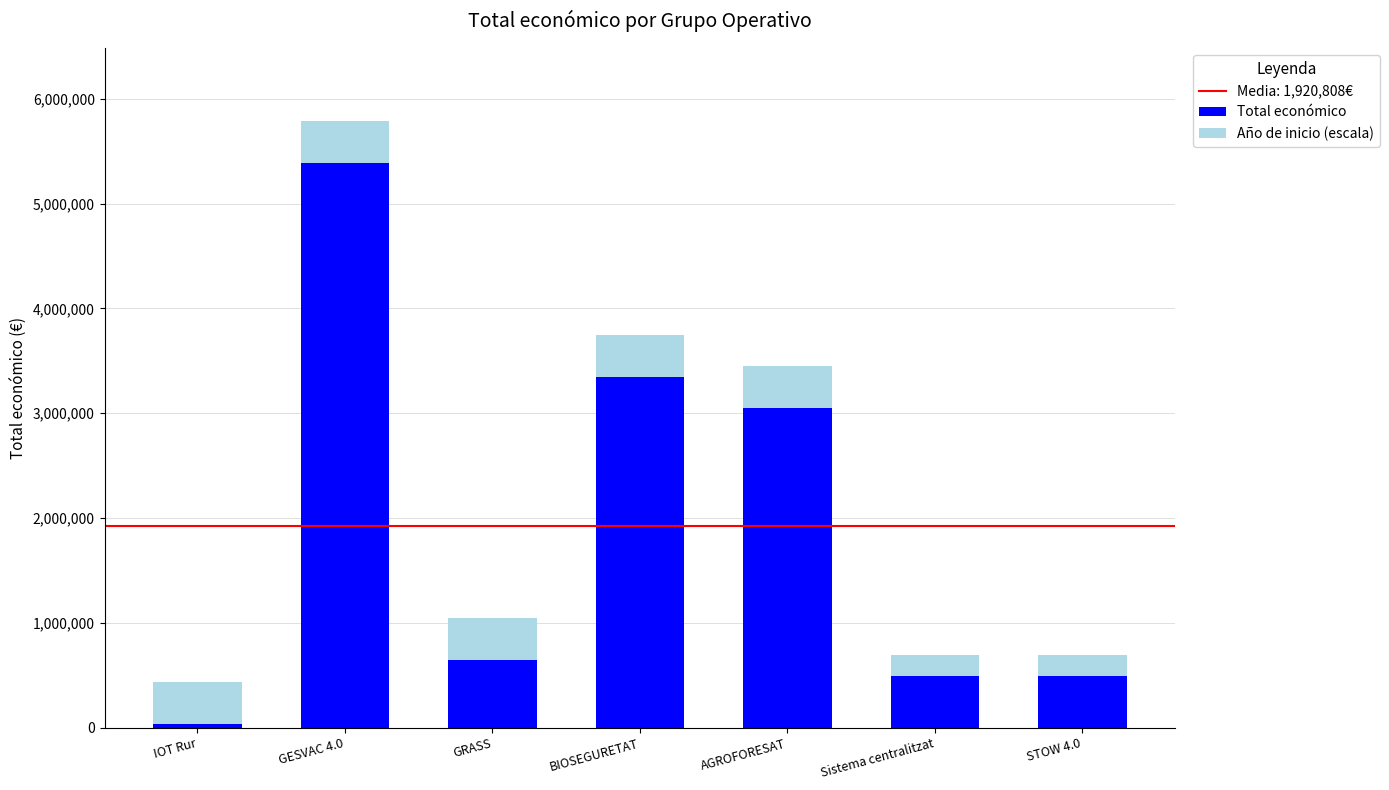

What is the highest value of the Total económico series?

5390598